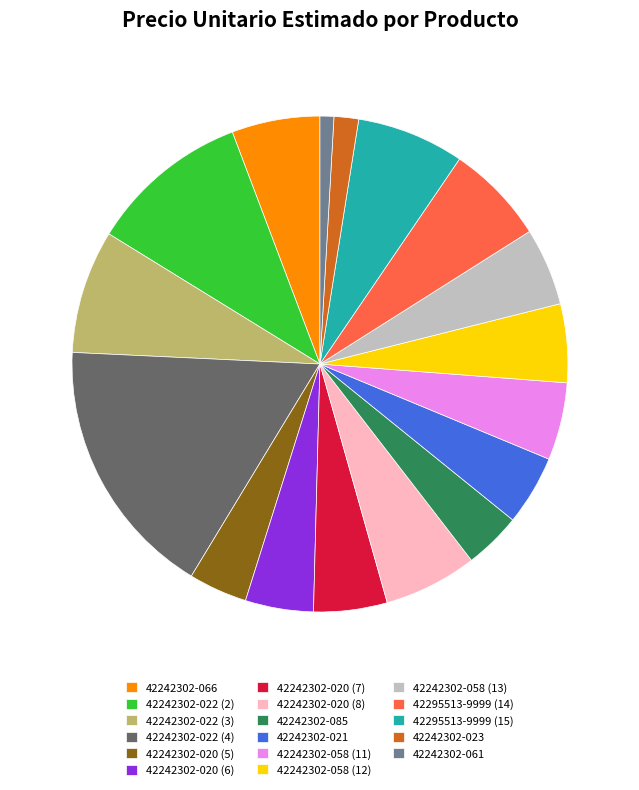

Which has a higher value, 42295513-9999 (15) or 42242302-022 (2)?

42242302-022 (2)